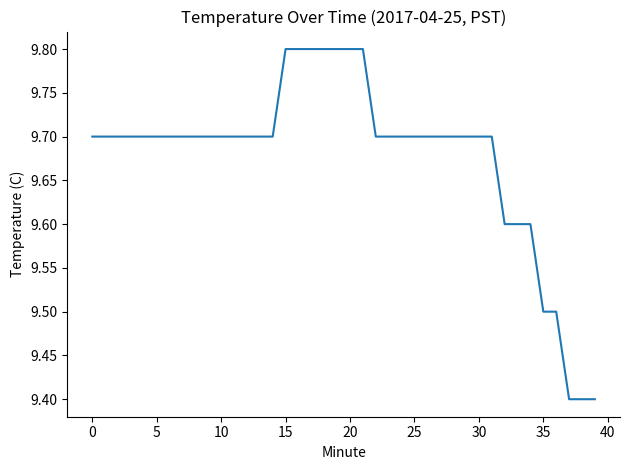

How many lines are shown in the chart?

1